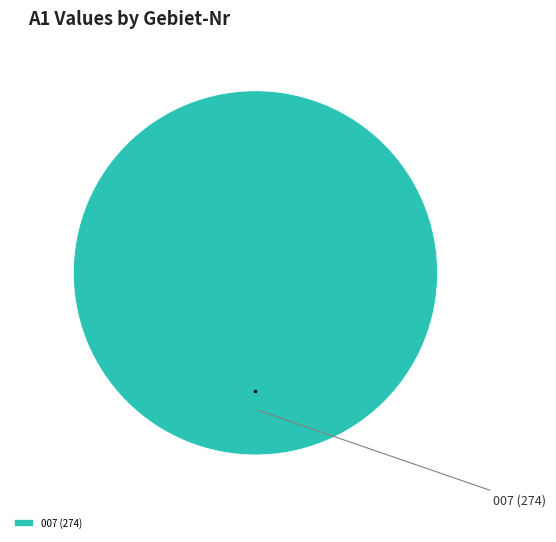

How many slices are in this pie chart?

1